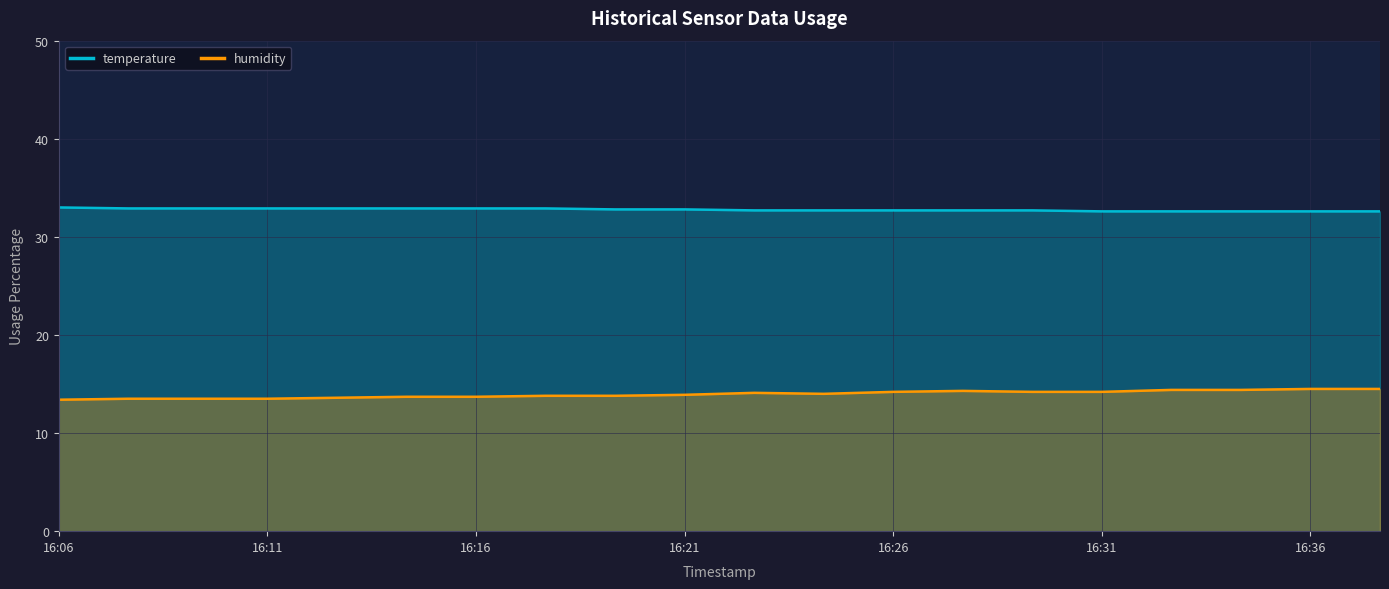

Which category has the highest value in the temperature series?

16:06